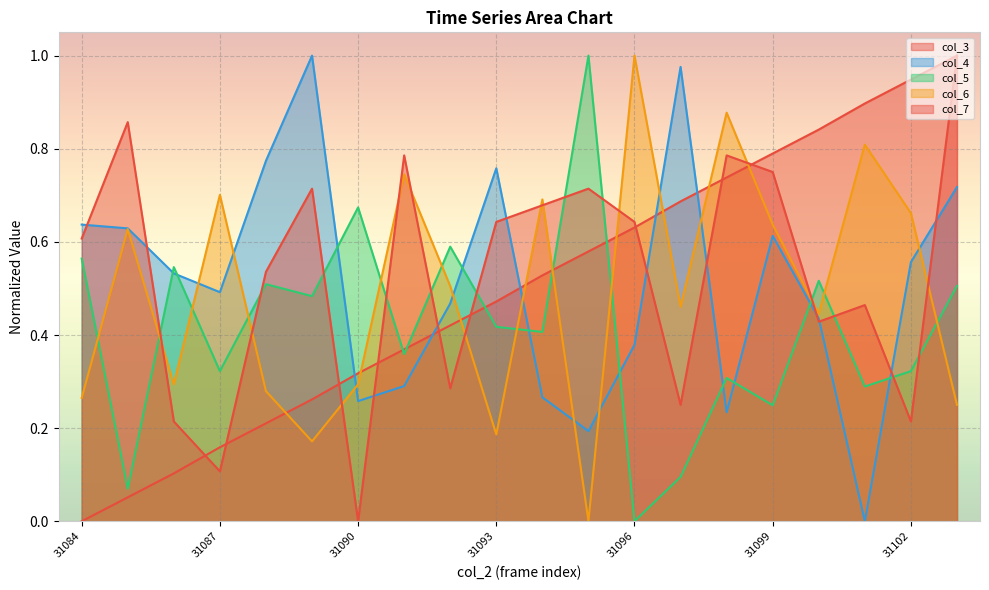

At which category is the sum across all series the highest?

31103